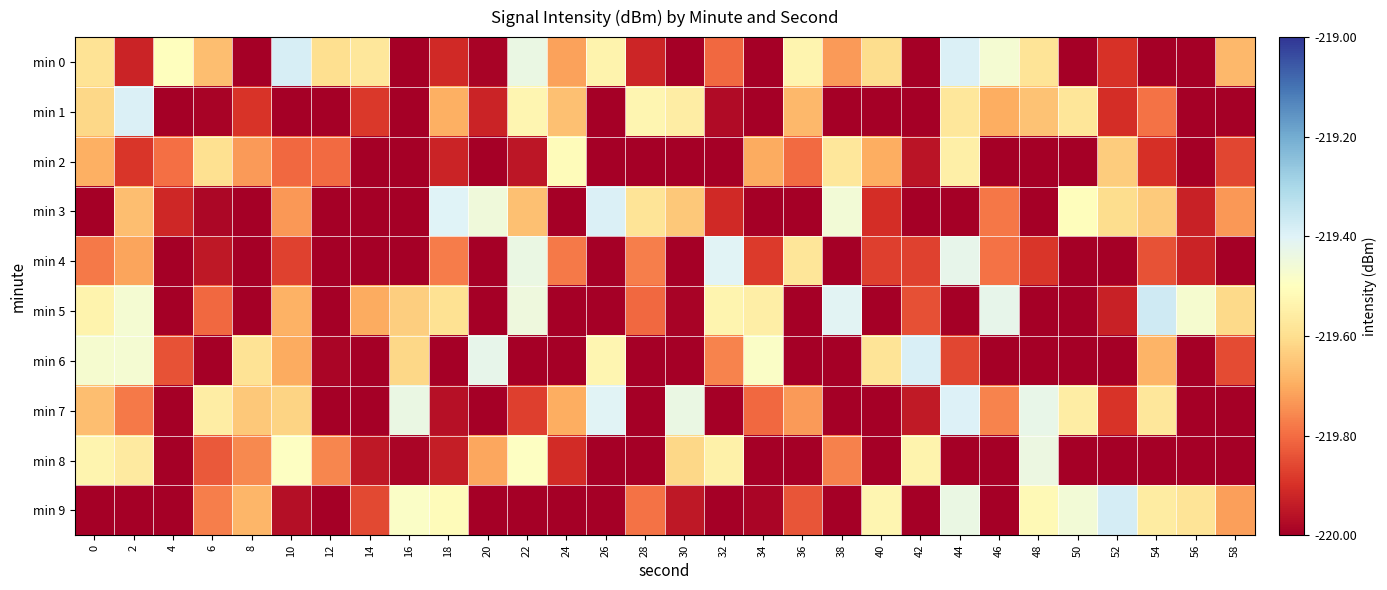

Rank the series by their maximum value, from highest to lowest.

min 5, min 9, min 0, min 6, min 3, min 1, min 7, min 4, min 8, min 2